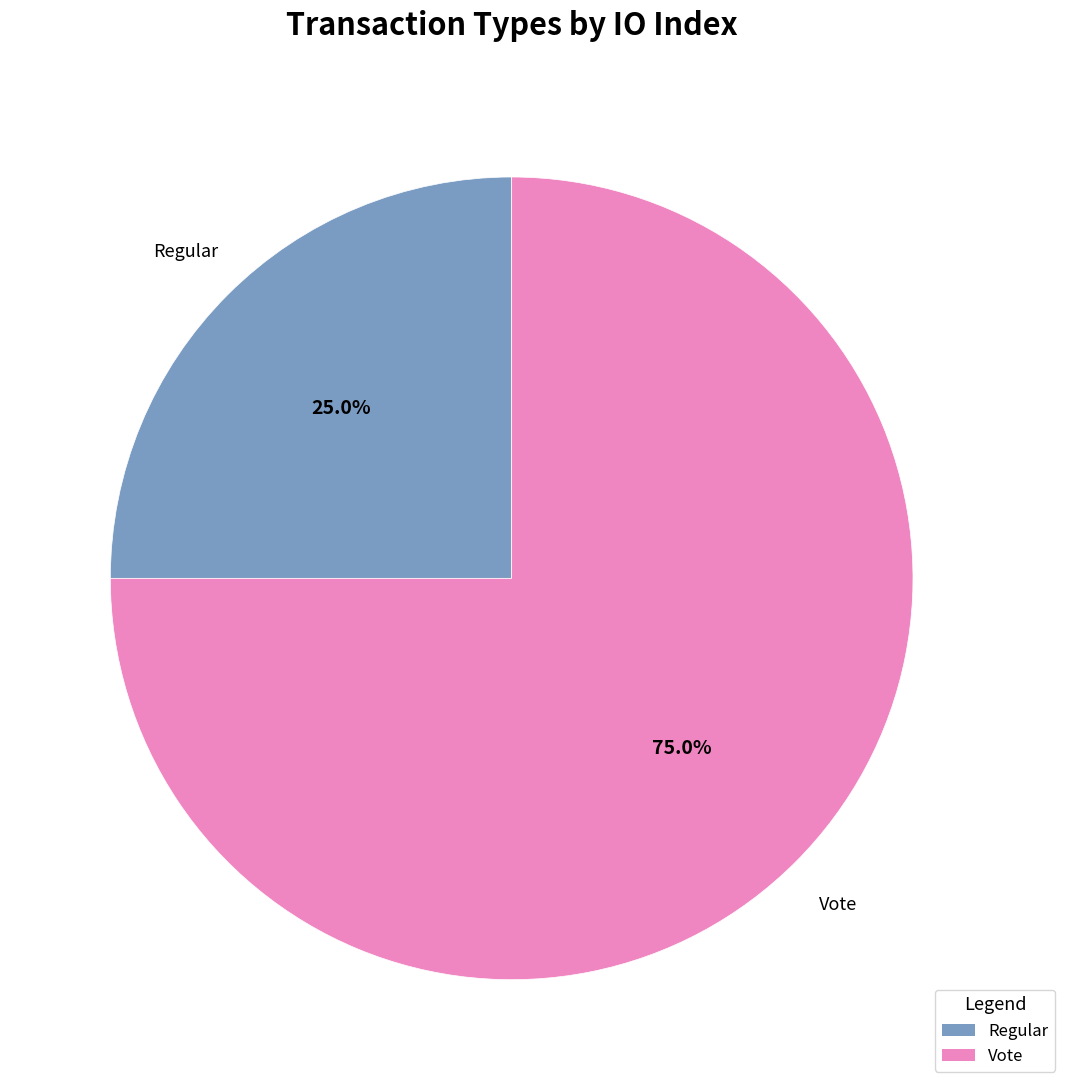

To the nearest percent, what portion does Regular represent?

25%